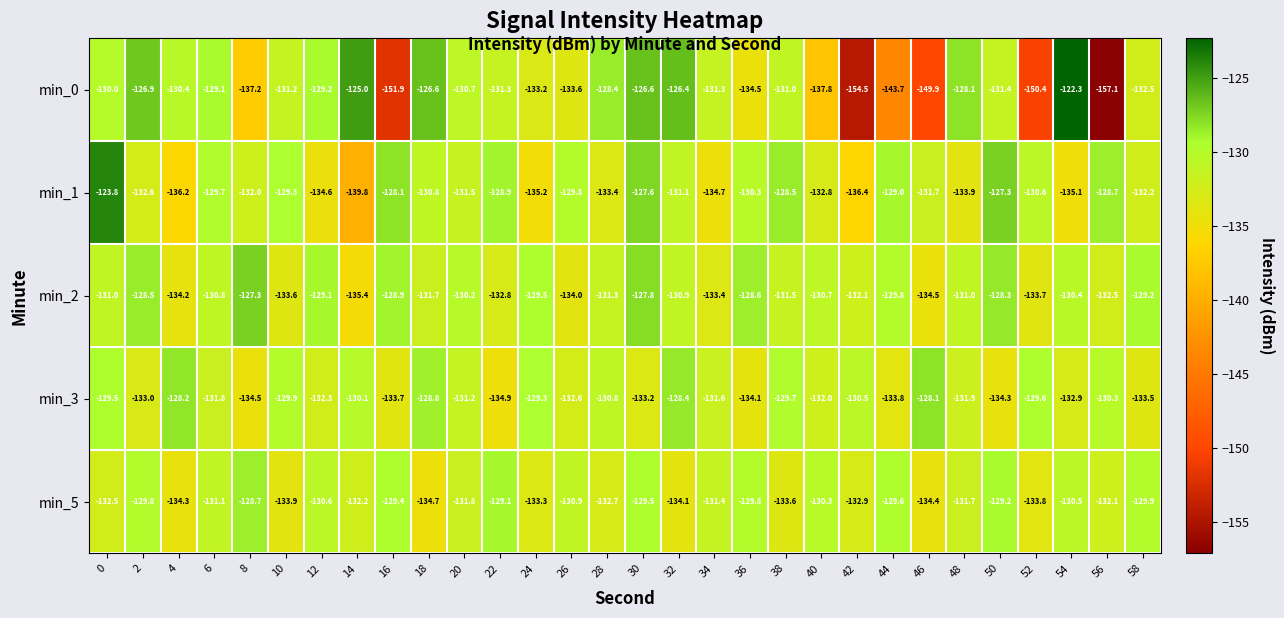

Which series has the largest total across all categories?

min_2